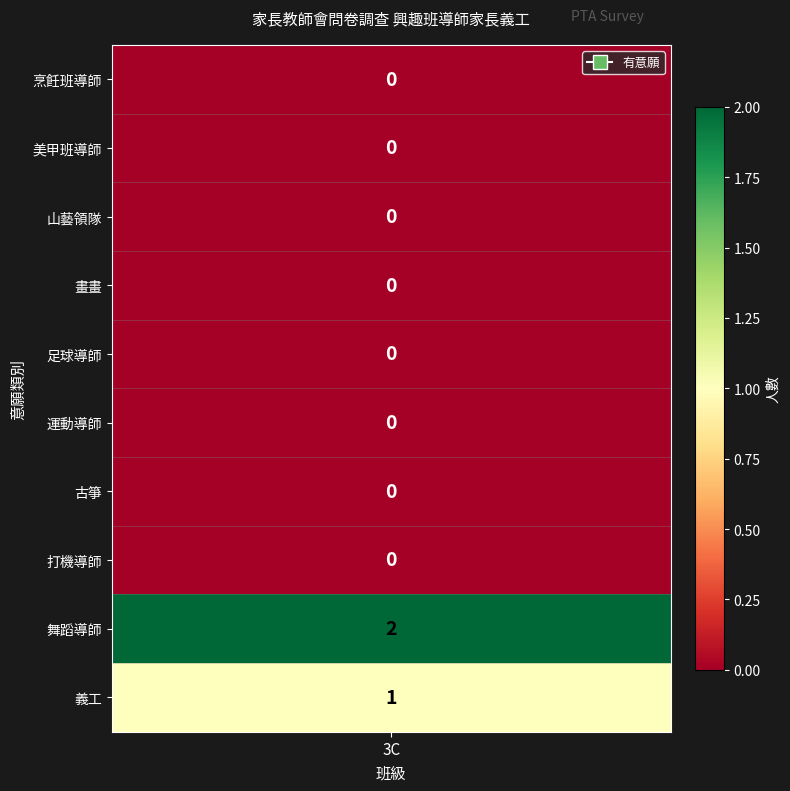

Which series has the largest total across all categories?

舞蹈導師